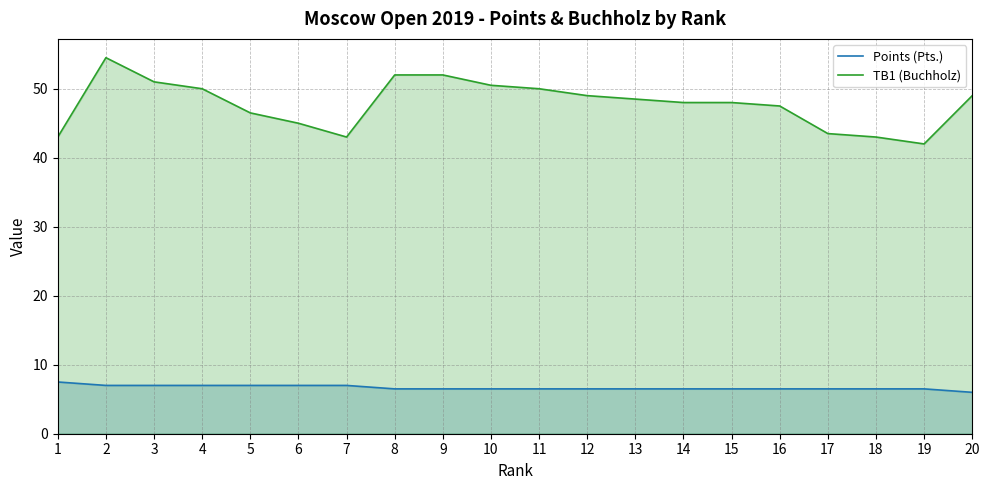

At 17, list the series in order from smallest to largest.

Points (Pts.), TB1 (Buchholz)